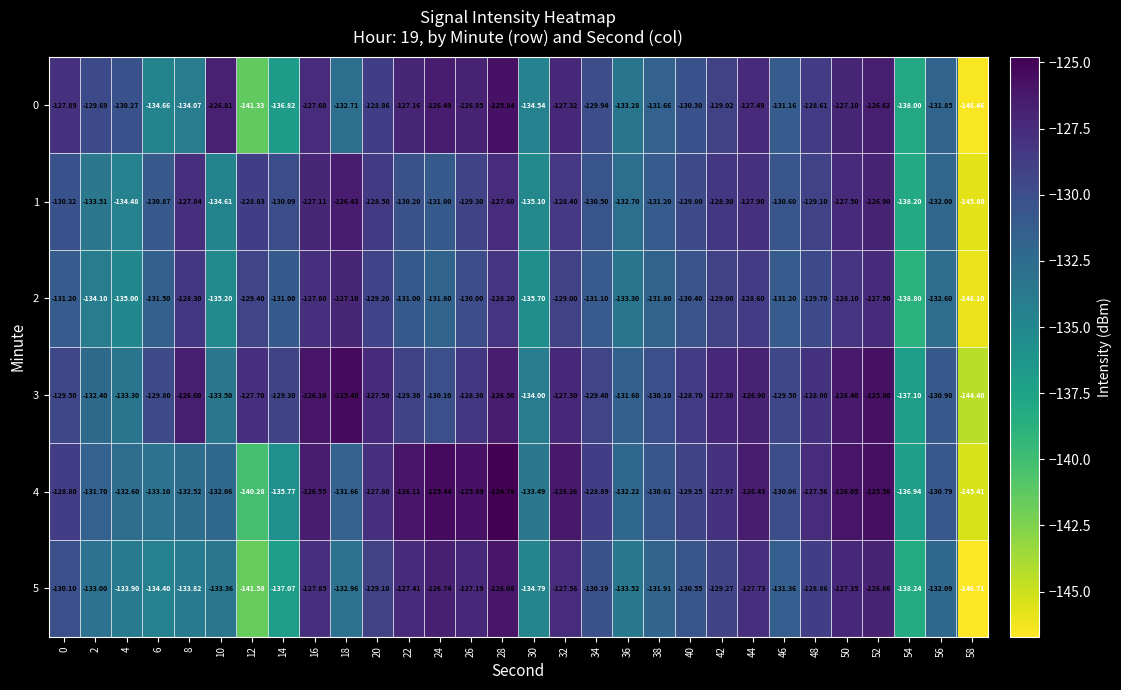

Is the value of 0 at 56 greater than the value of 5 at 22?

No